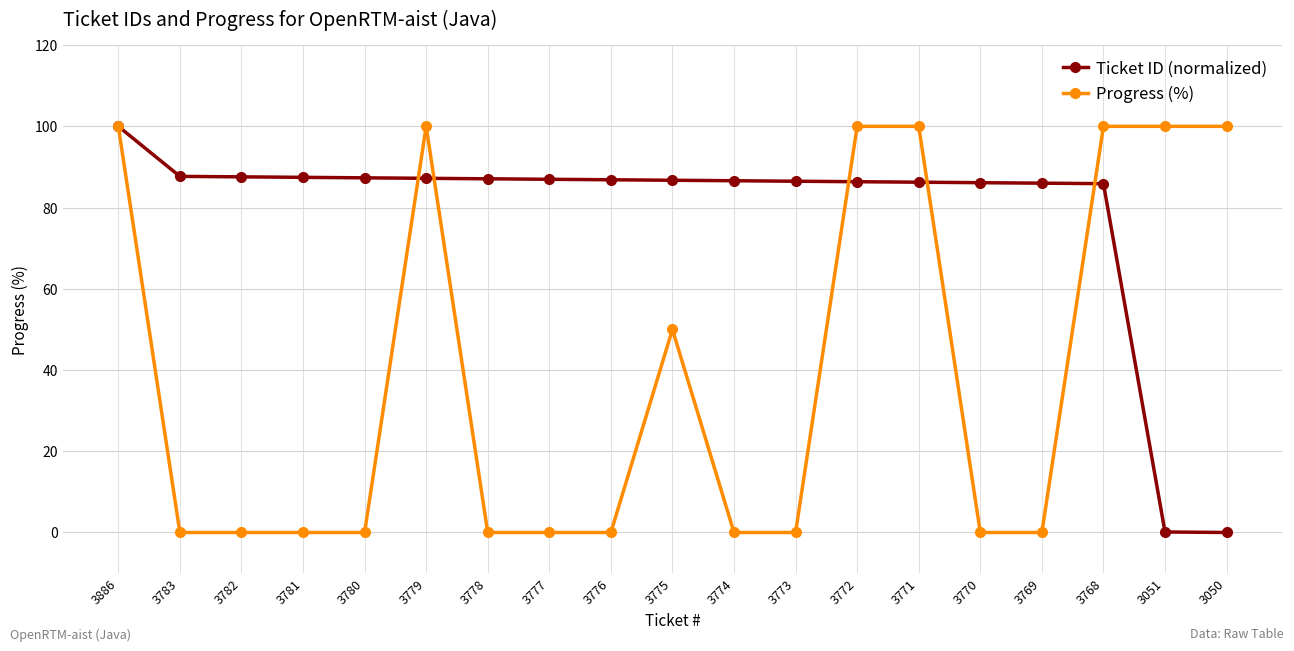

True or false: Progress (%) and Ticket ID (normalized) intersect in this chart.

True